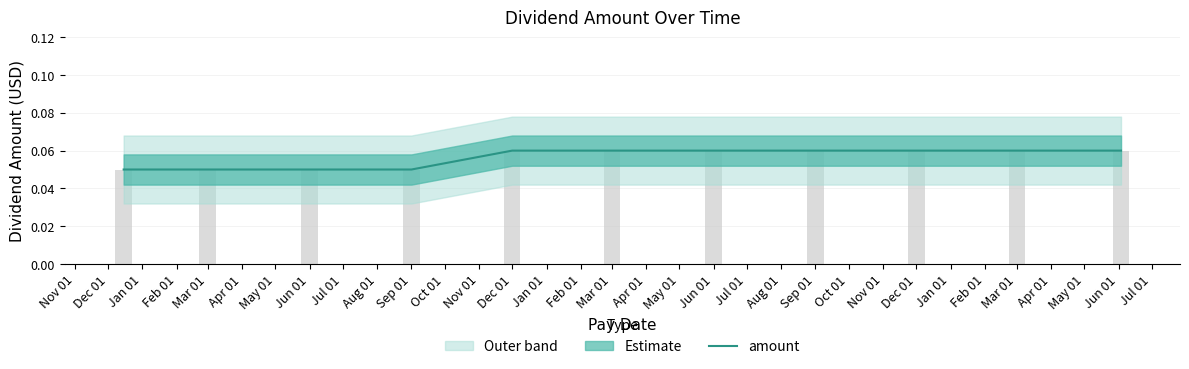

Reading right to left, what are all the values shown in this chart?

0.1	0.1	0.1	0.1	0.1	0.1	0.1	0.1	0.1	0.1	0.1